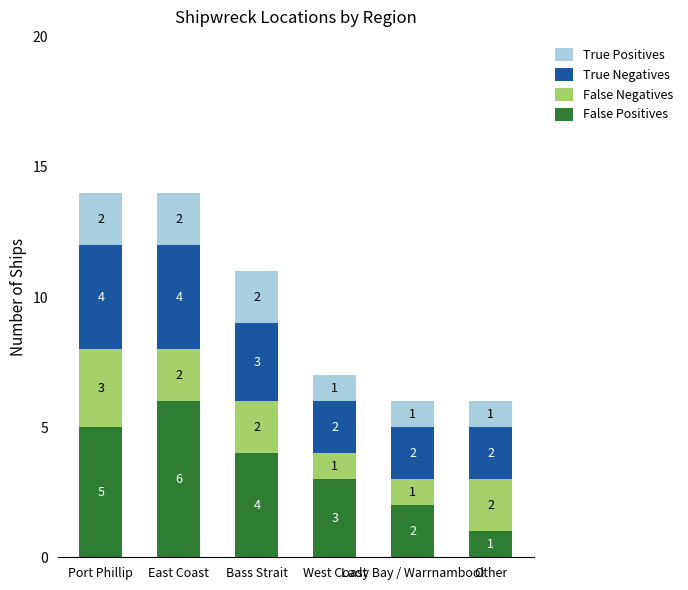

How many False Positives values are between 2 and 5?

4